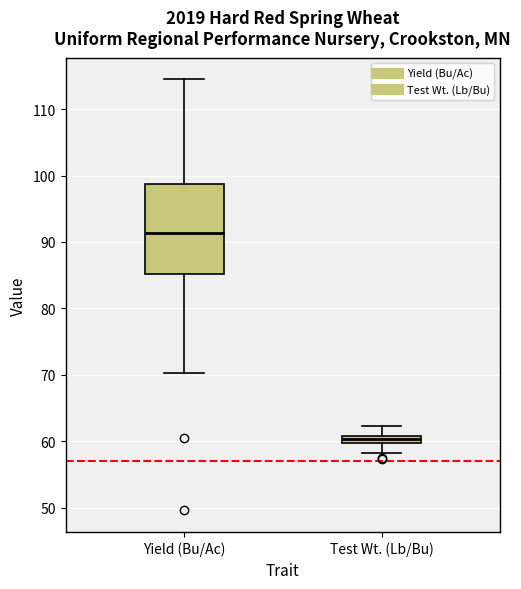

Which box is the tallest, from its lower edge to its upper edge?

Yield (Bu/Ac)